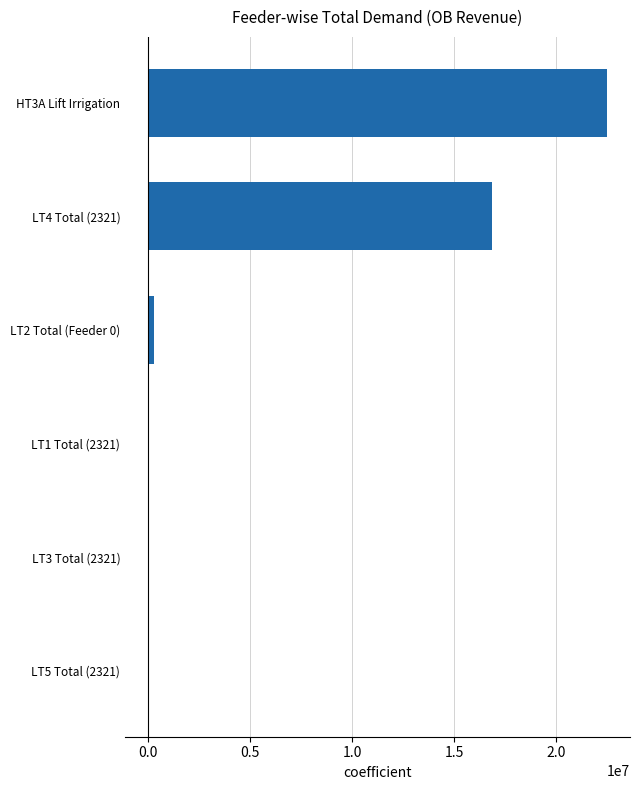

What is the greatest value displayed?

22501168.0